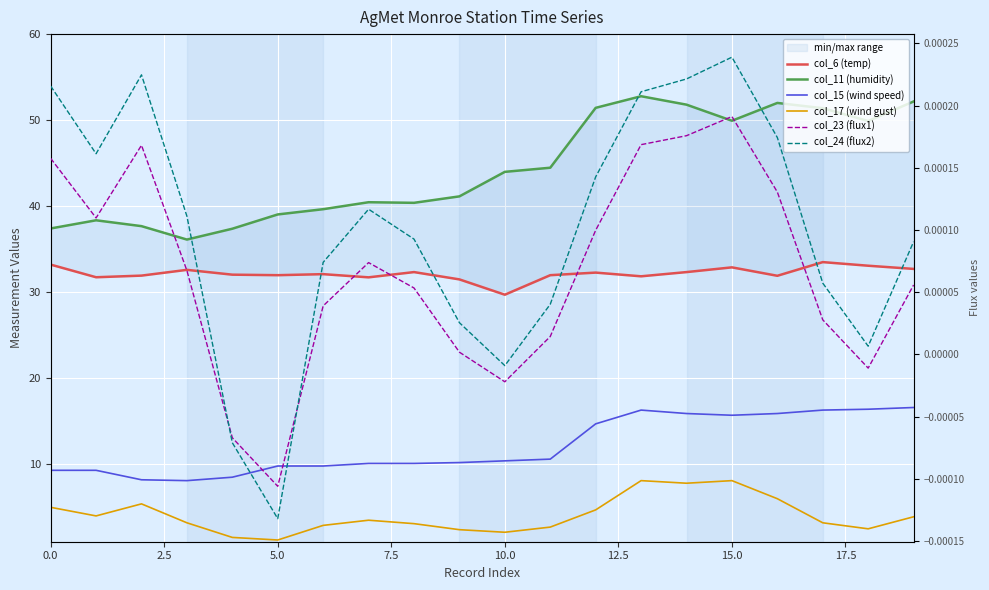

Does the chart display data point markers on the line(s)?

No